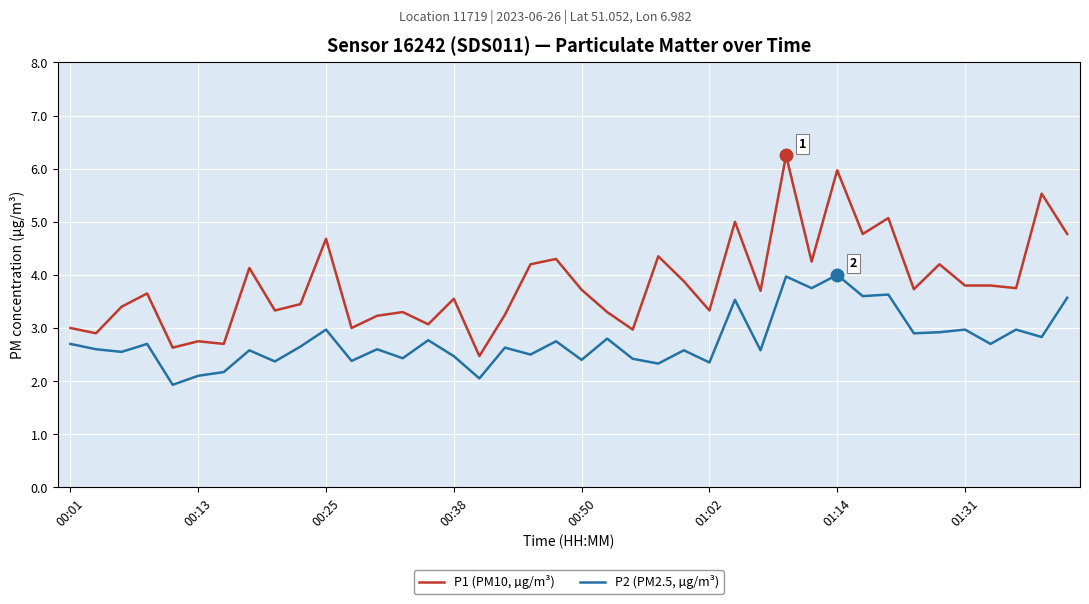

What is the difference between the maximum and minimum values in the P2 (PM2.5, µg/m³) series?

2.1